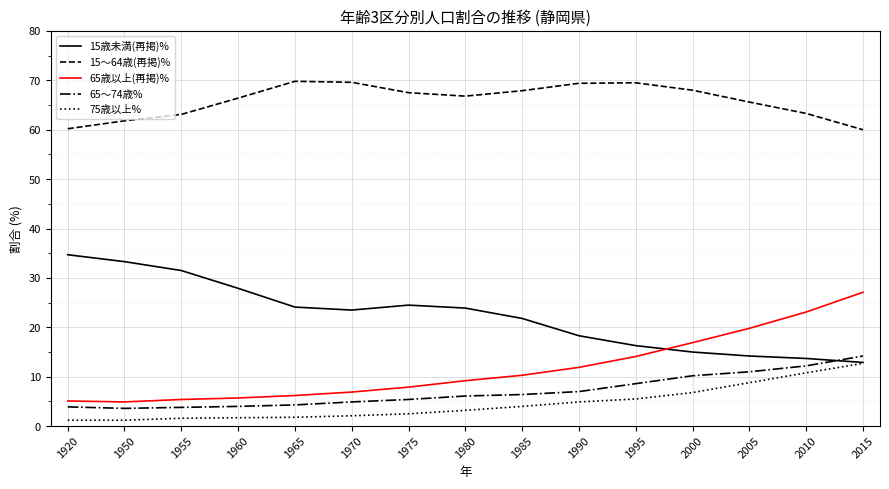

What is the difference between the maximum and minimum values in the 15歳未満(再掲)% series?

21.8